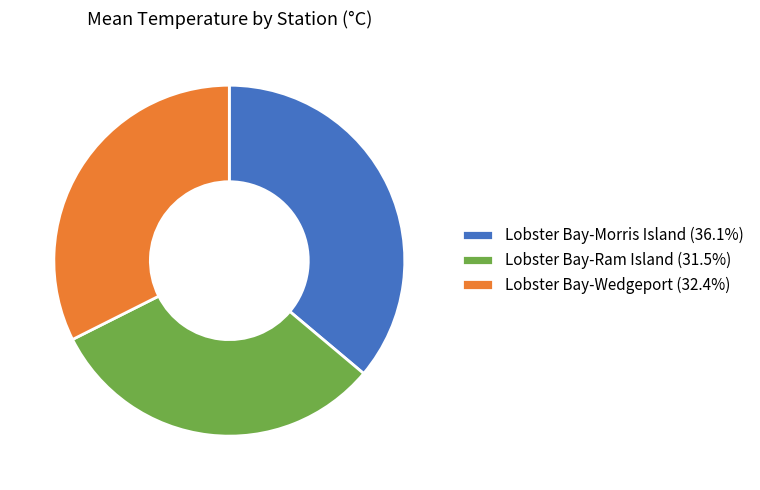

What is the ratio of the value at Lobster Bay-Ram Island (31.5%) to the value at Lobster Bay-Wedgeport (32.4%)?

1.0